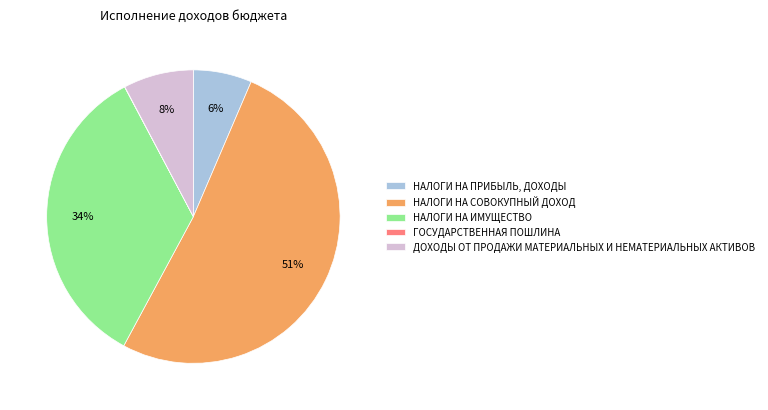

Between НАЛОГИ НА СОВОКУПНЫЙ ДОХОД and НАЛОГИ НА ИМУЩЕСТВО, which is larger?

НАЛОГИ НА СОВОКУПНЫЙ ДОХОД